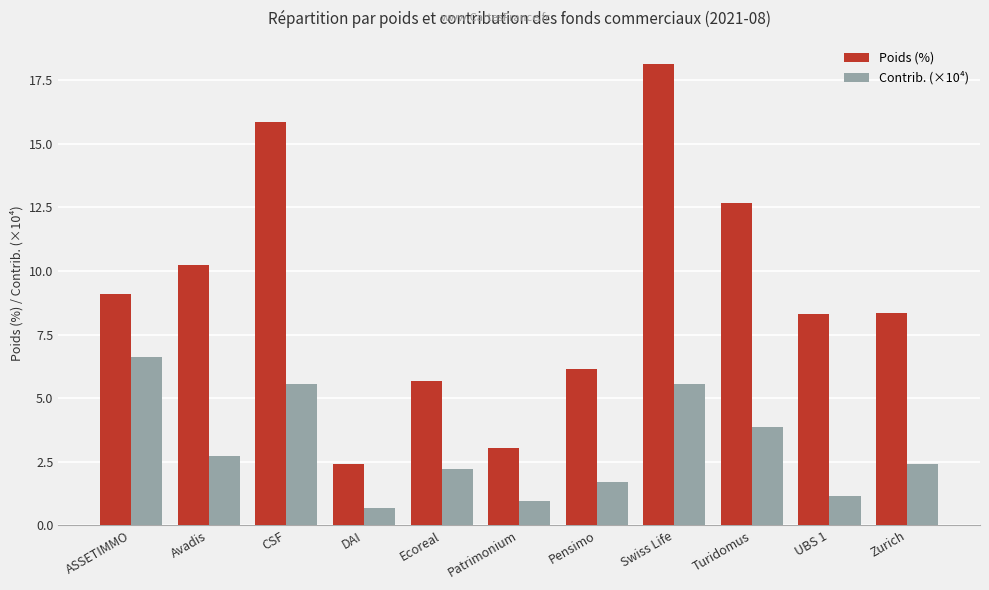

What are all the series names shown in the legend?

Poids (%), Contrib. (×10⁴)